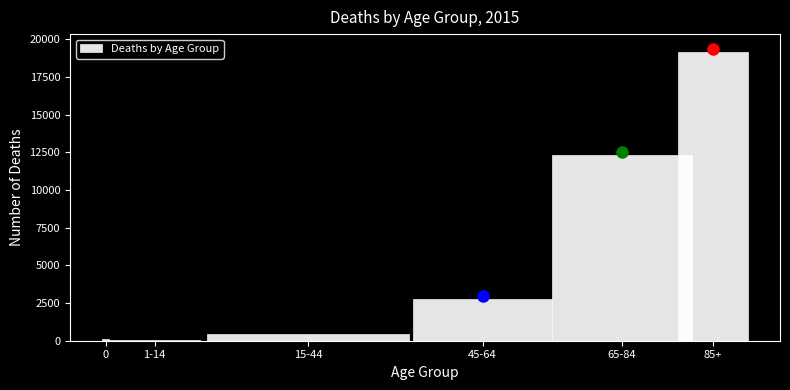

Reading left to right, transcribe all the data shown in this chart.

0=141	1-14=57	15-44=470	45-64=2751	65-84=12357	85+=19184